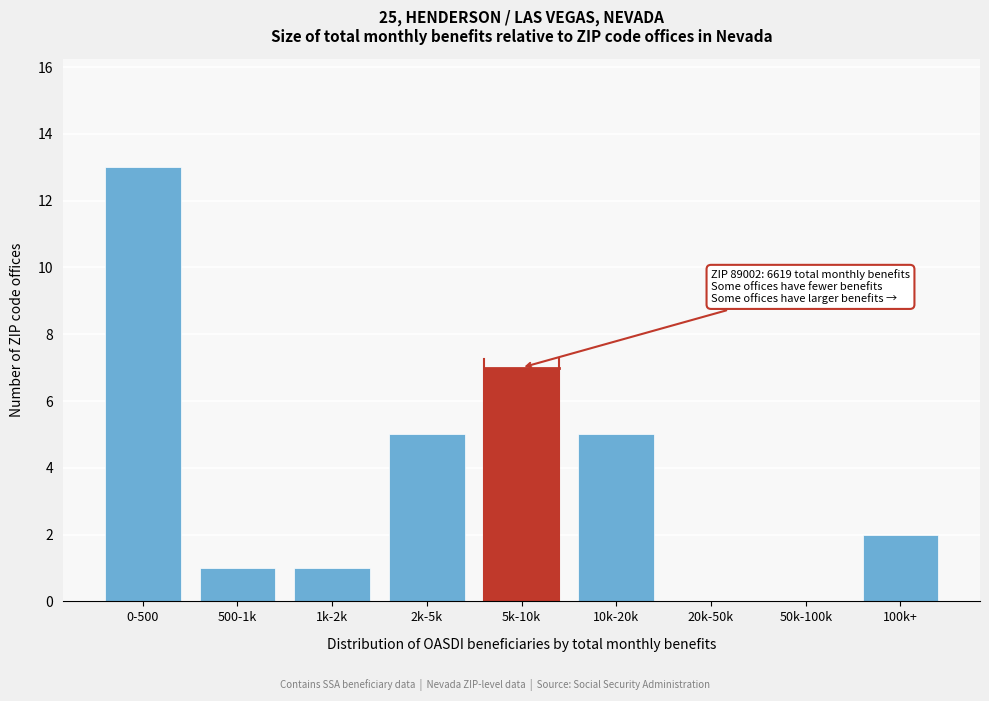

Reading right to left, list all the values displayed in this chart.

100k+=2	50k-100k=0	20k-50k=0	10k-20k=5	5k-10k=7	2k-5k=5	1k-2k=1	500-1k=1	0-500=13